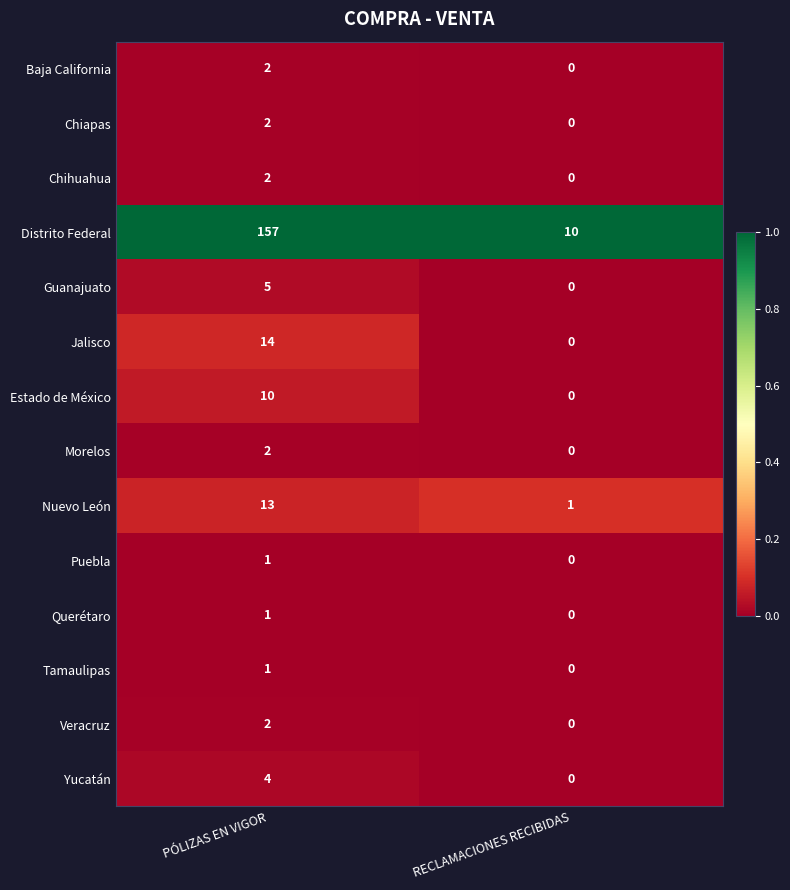

Is it true that Chihuahua equals -1 at RECLAMACIONES RECIBIDAS?

False